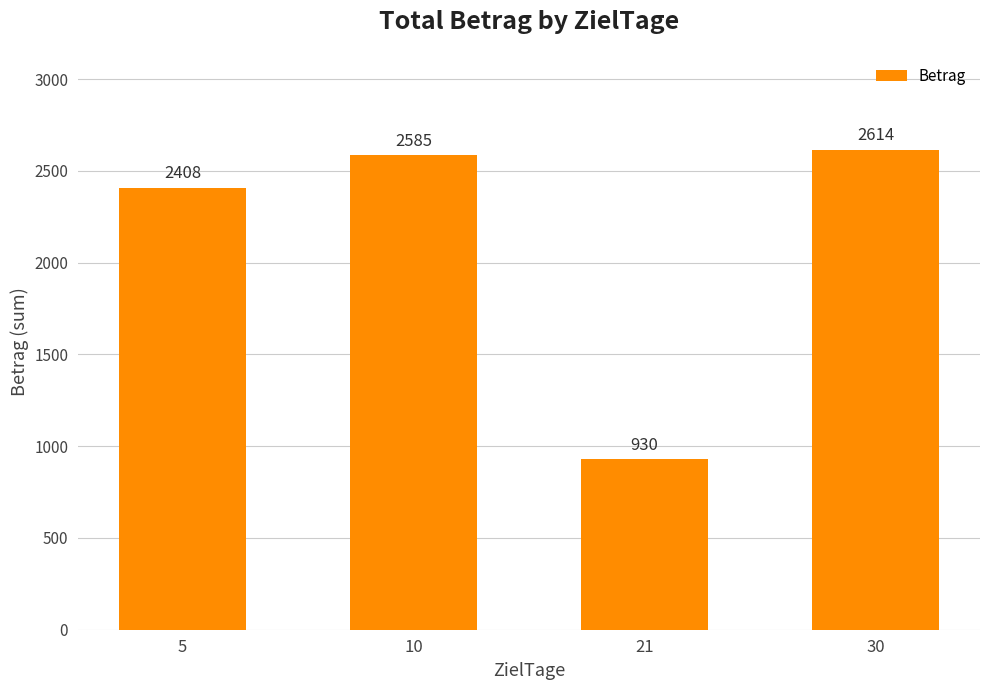

List the labels in order of value, largest first.

30, 10, 5, 21